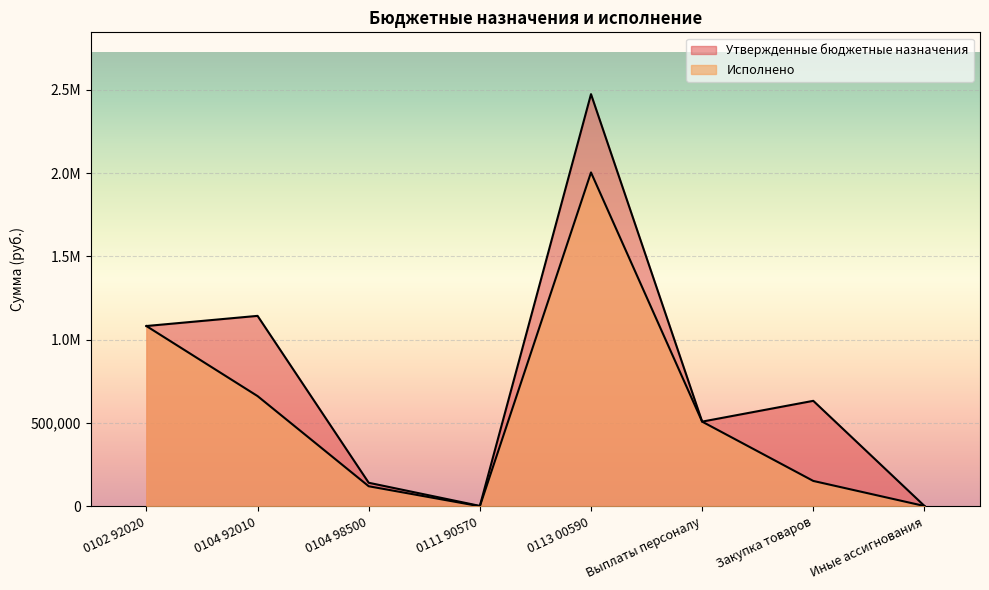

True or false: Утвержденные бюджетные назначения and Исполнено cross at least once.

False